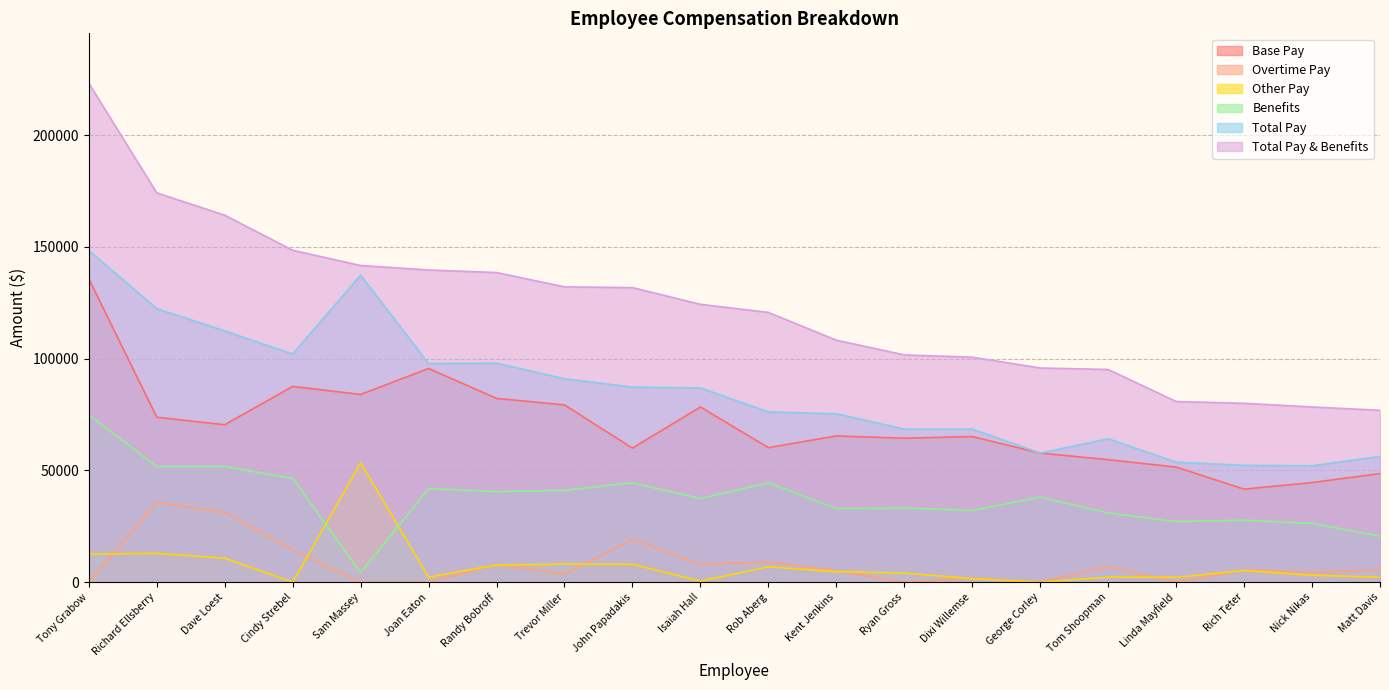

What is the difference between the highest and lowest values at Rob Aberg?

113781